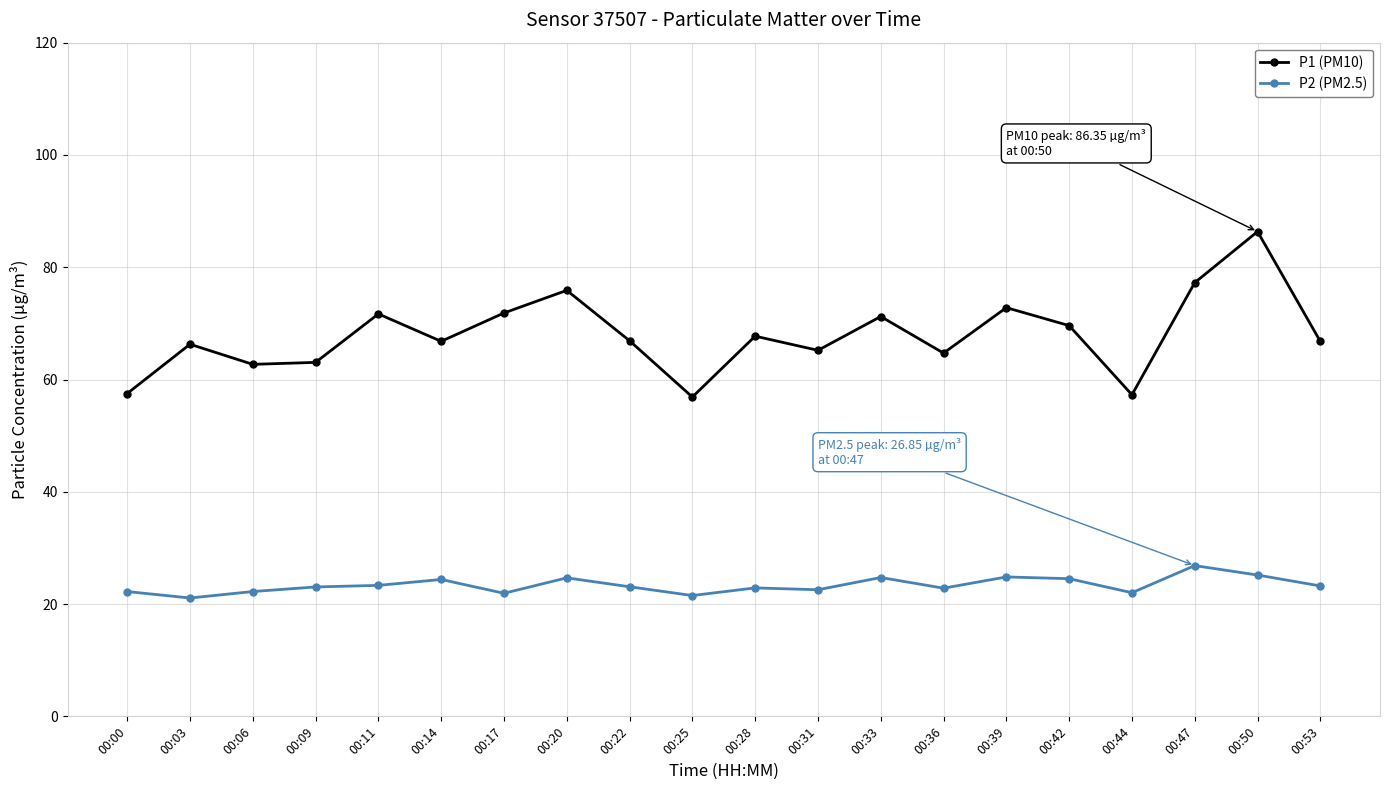

What is the sum of all P2 (PM2.5) values?

467.1